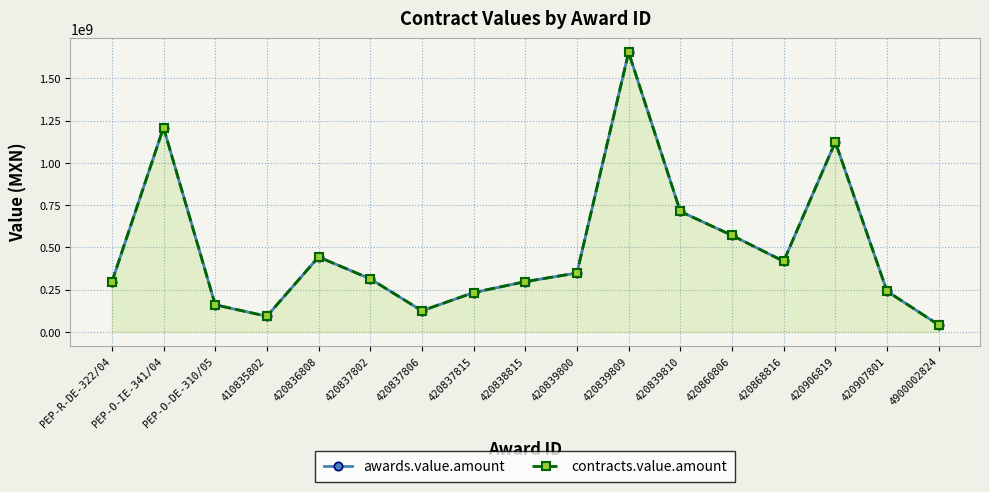

Reading left to right, extract all data points from this chart.

awards.value.amount: 295396903.4	1209799518.3	160745953.4	92934149.1	443851850.0	314454835.8	125269885.3	233024504.0	297917972.8	348779380.0	1655120068.0	713183884.8	571653912.4	418174747.0	1124040573.0	241127589.7	41806632.0
contracts.value.amount: 295396903.4	1209799518.3	160745953.4	92934149.1	443851850.0	314454835.8	125269885.3	233024504.0	297917972.8	348779380.0	1655120068.0	713183884.8	571653912.4	418174747.0	1124040573.0	241127589.7	41806632.0